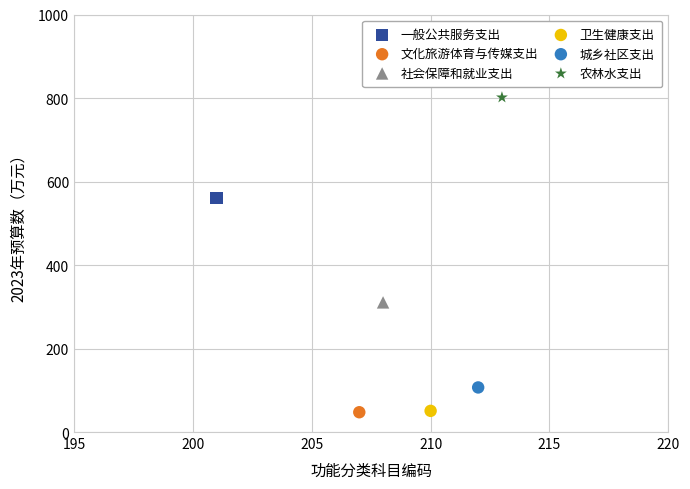

What are all the series names shown in the legend?

一般公共服务支出, 文化旅游体育与传媒支出, 社会保障和就业支出, 卫生健康支出, 城乡社区支出, 农林水支出